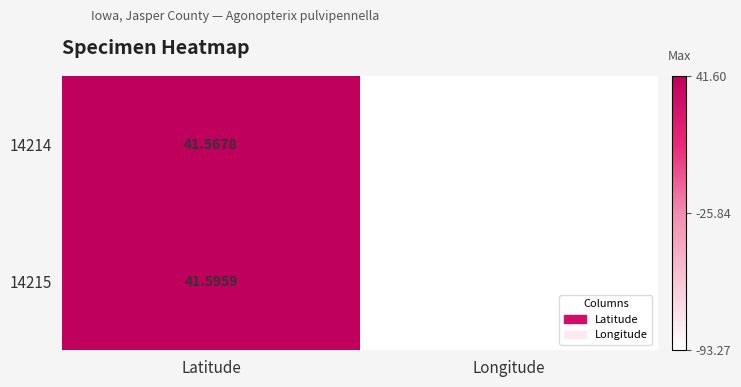

What is the smallest value displayed?

-93.3